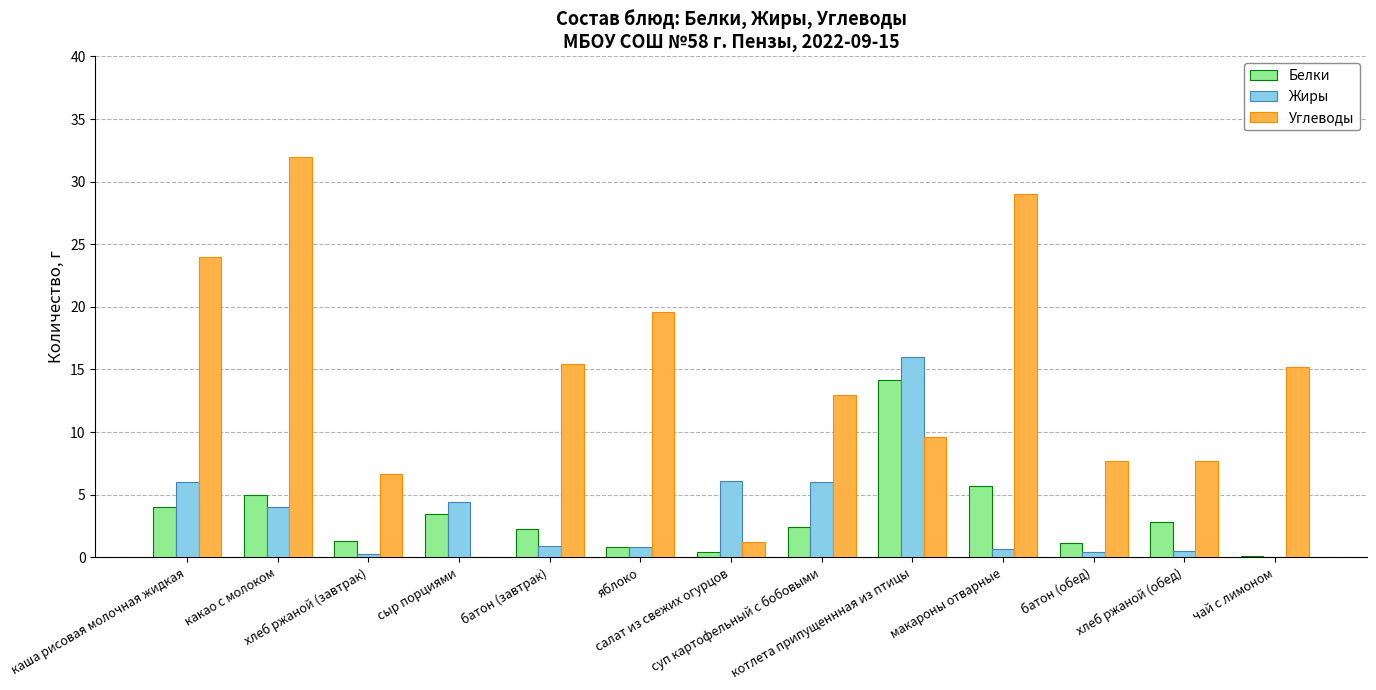

Which series has the largest total across all categories?

Углеводы